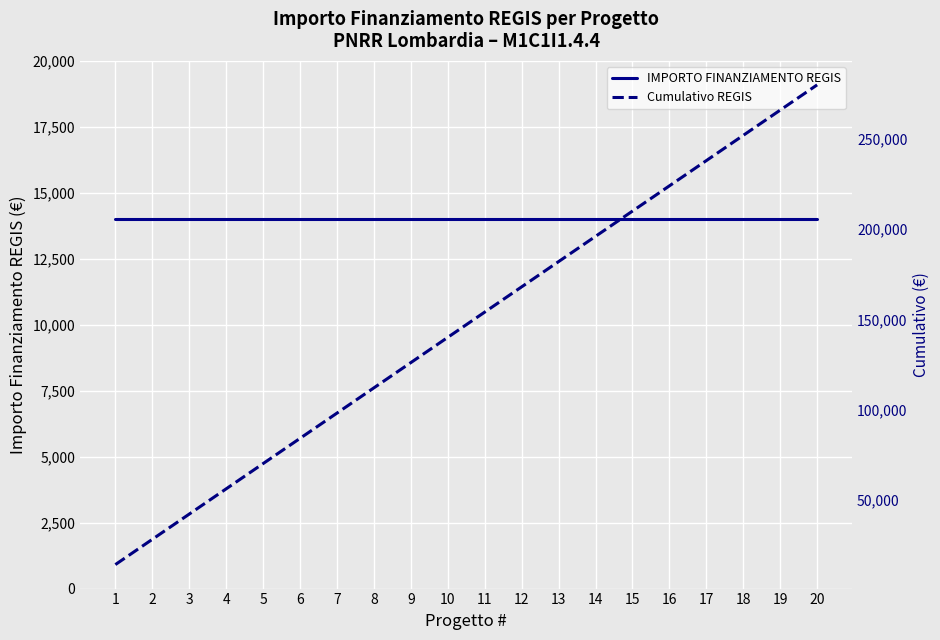

Between 5 and 13, which series saw the biggest shift?

Cumulativo REGIS